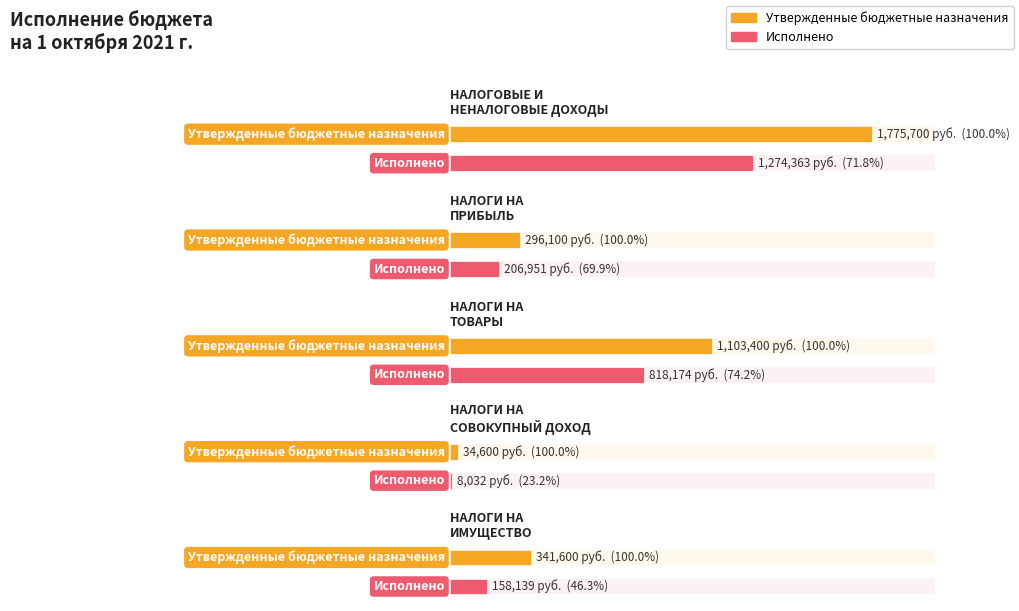

Where does the Утвержденные бюджетные назначения series first go above 341600?

НАЛОГОВЫЕ И
НЕНАЛОГОВЫЕ ДОХОДЫ